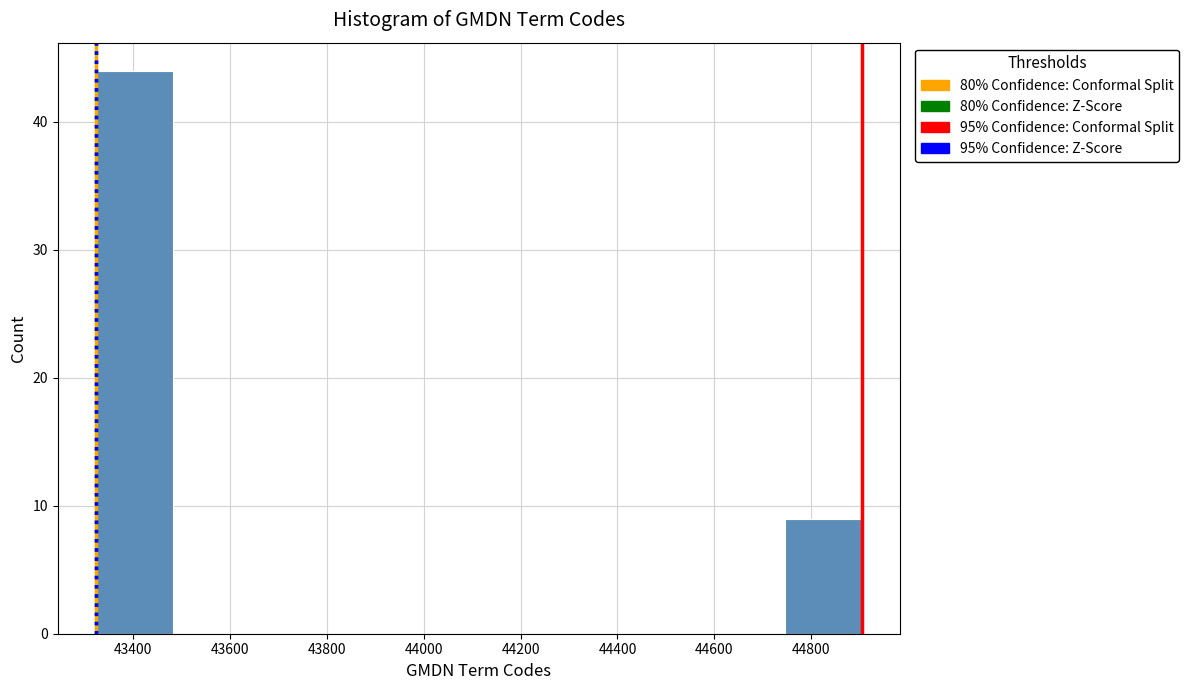

Over which range of the x-axis is the bar tallest?

43324 to 43482